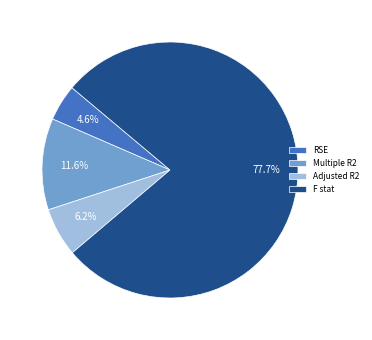

Combined, do F stat and RSE account for over 50%?

Yes